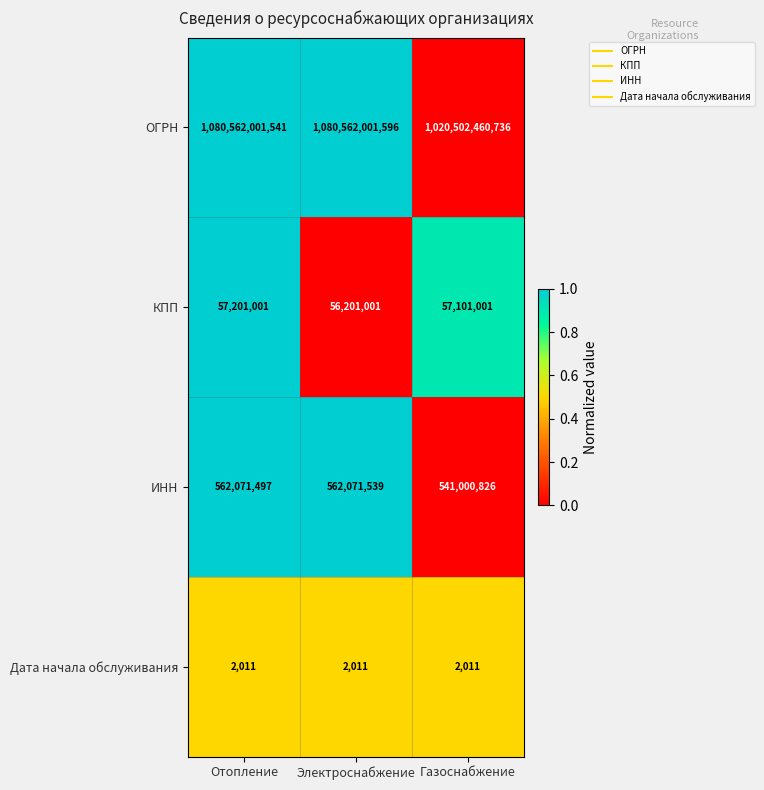

True or false: КПП has a value of 90146466 at Газоснабжение.

False